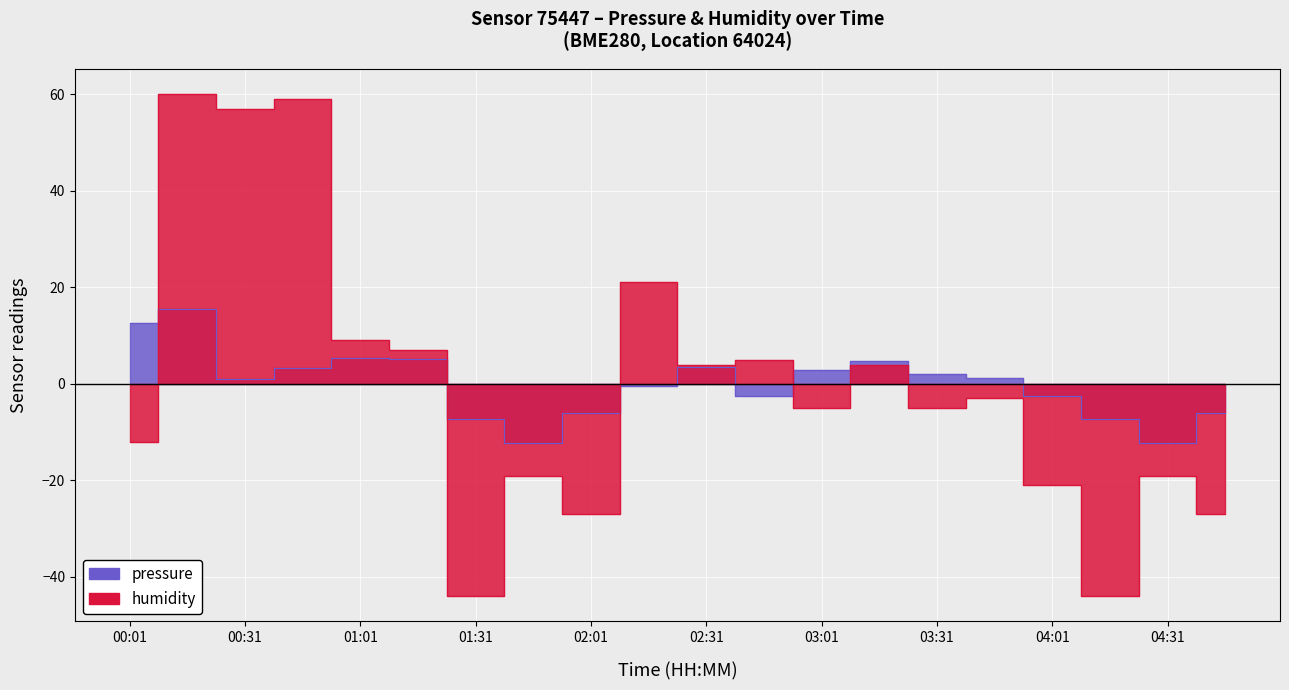

Rank the categories by pressure value from highest to lowest.

00:16, 00:01, 01:01, 01:16, 03:16, 02:31, 00:46, 03:01, 03:31, 03:46, 00:31, 02:16, 02:46, 04:01, 02:01, 04:46, 01:31, 04:16, 01:46, 04:31